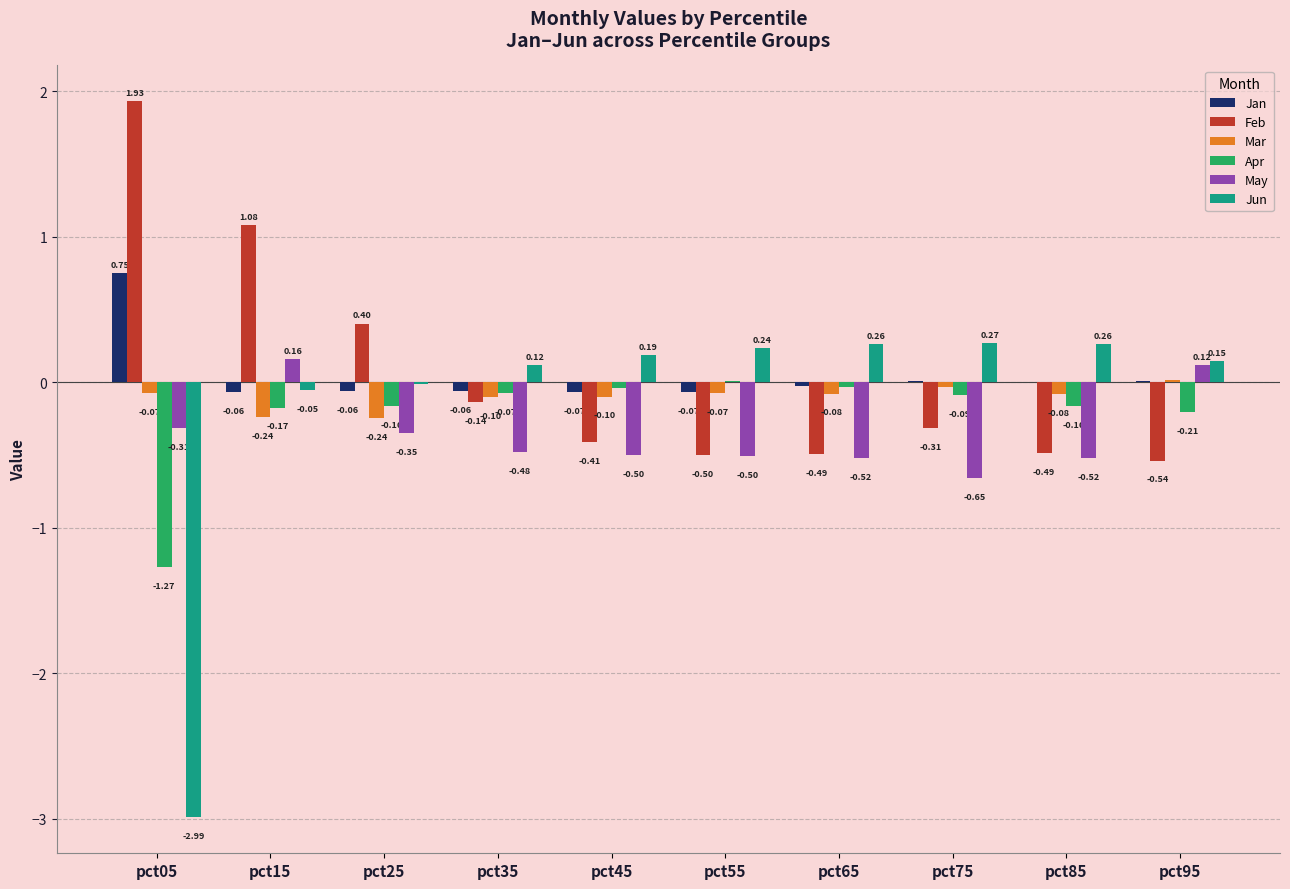

Count the number of categories in the chart.

10